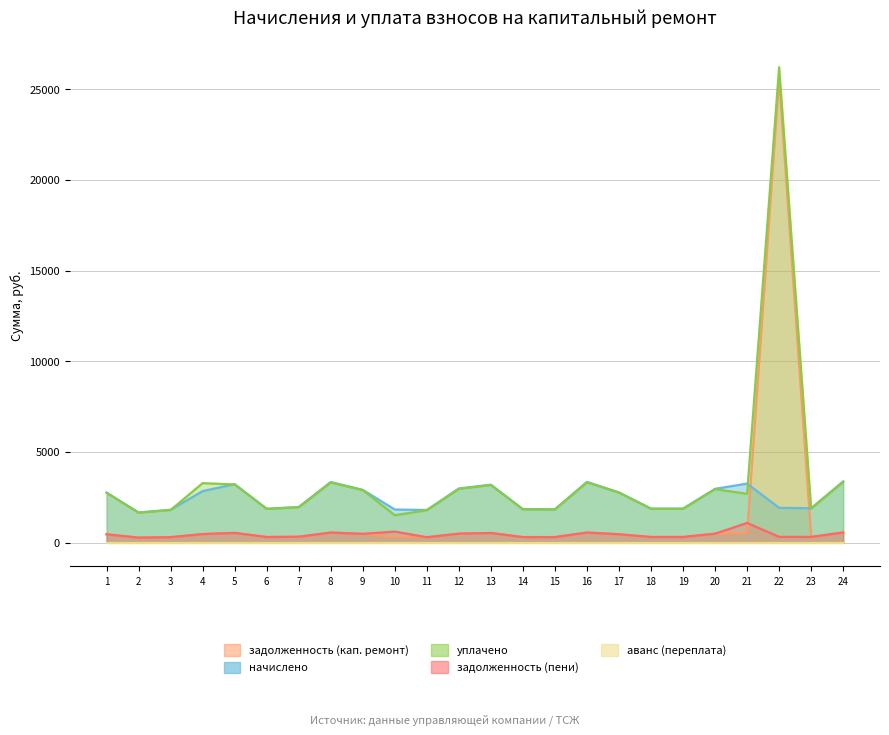

How many interior local valleys does the задолженность (кап. ремонт) series have?

5